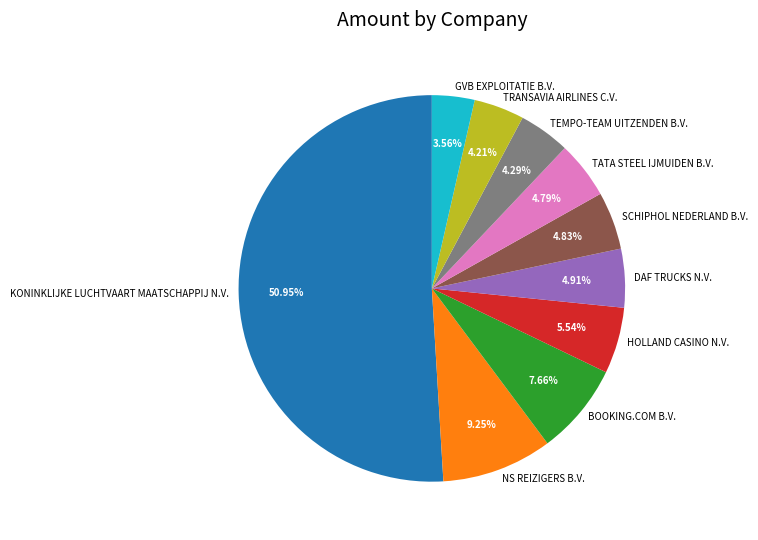

How much of the chart is everything except BOOKING.COM B.V.?

92.3%